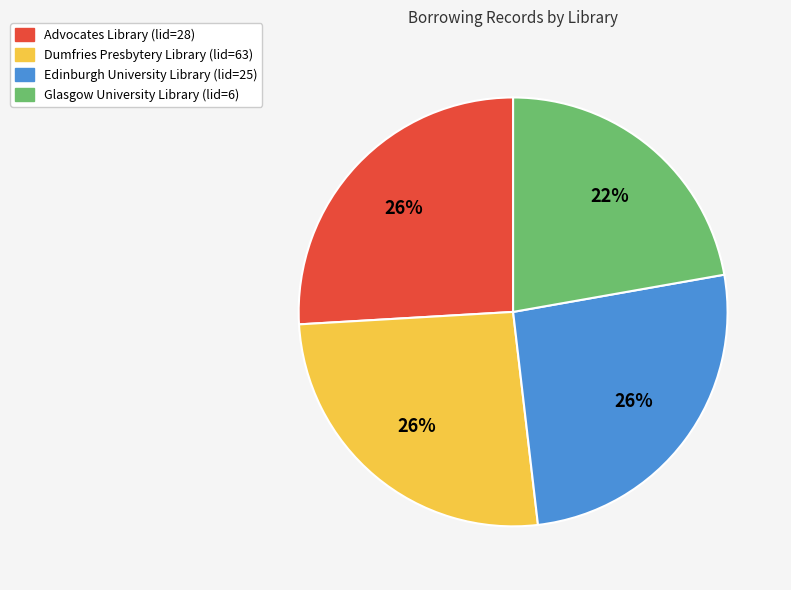

How many segments does this pie chart have?

4